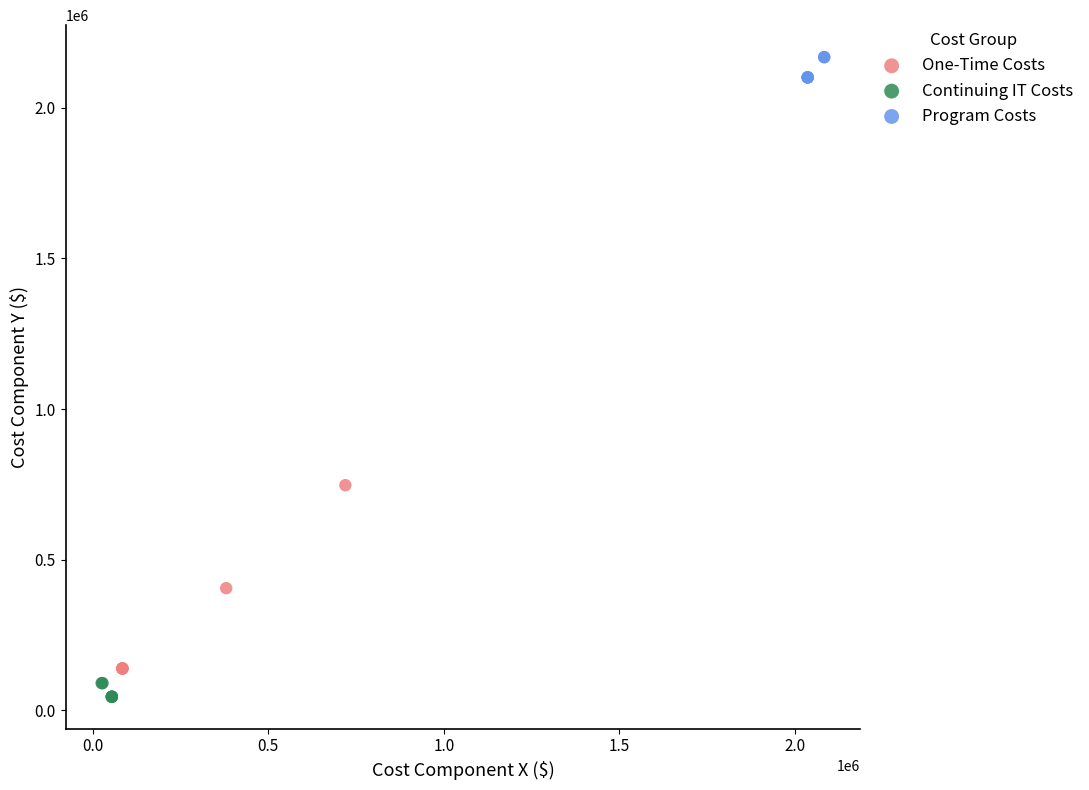

Which series contains the highest Y value?

Program Costs